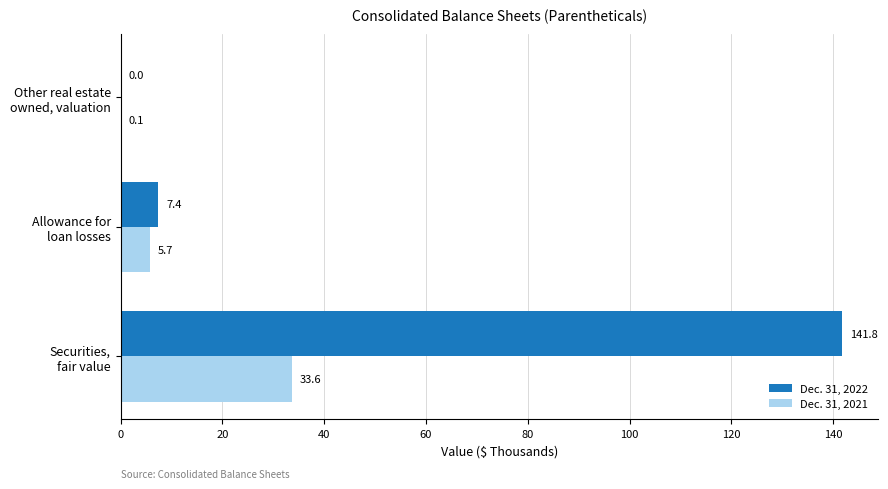

Count the number of categories in the chart.

3